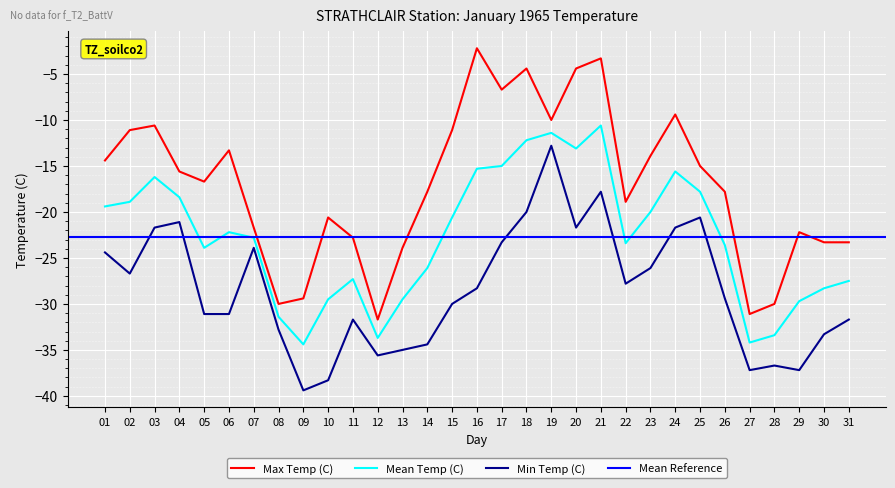

What is the average value of the Max Temp (C) series?

-17.0